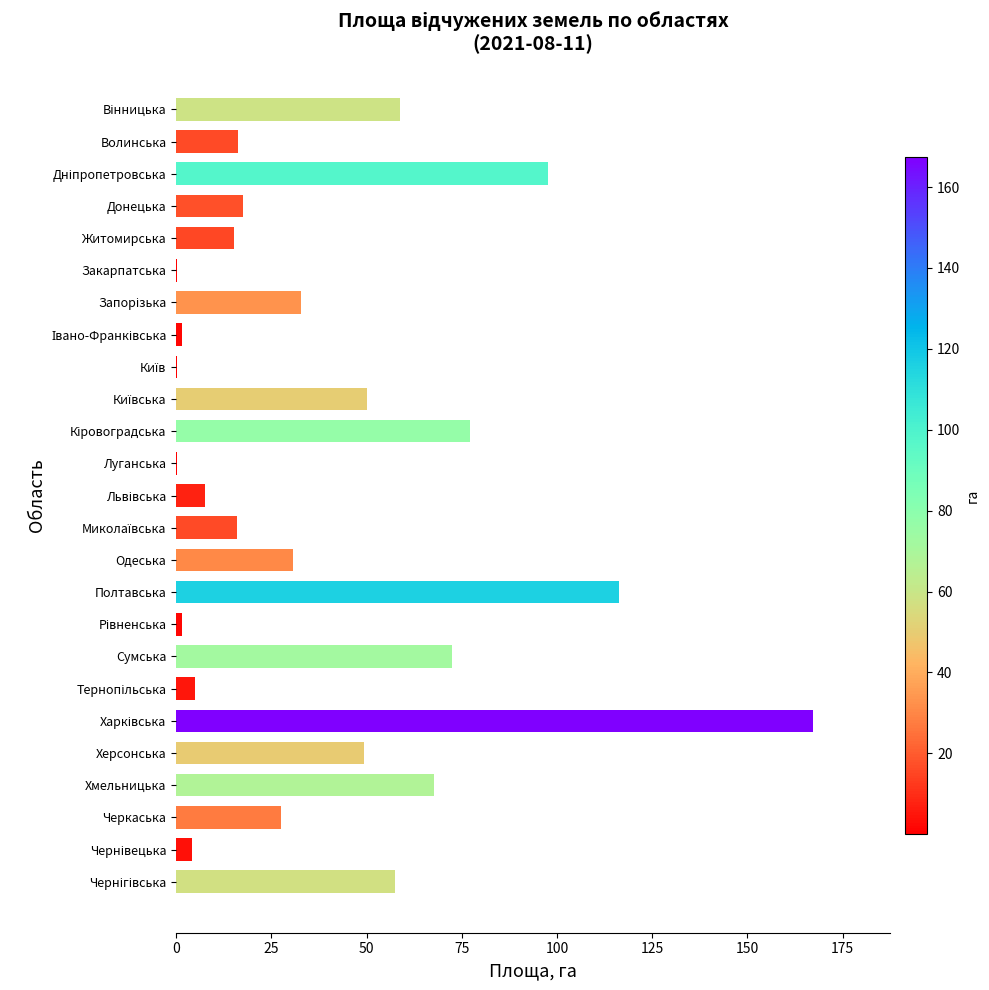

The value at Черкаська is 10.8. True or false?

False